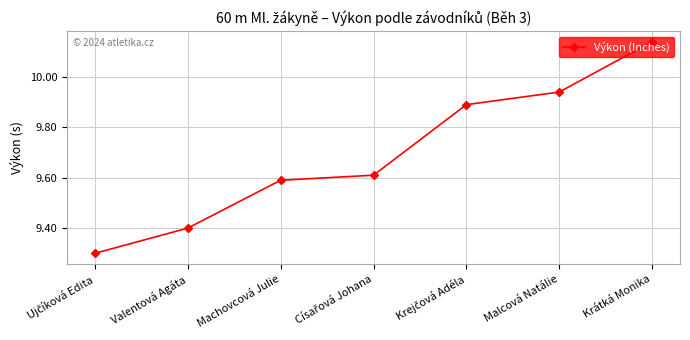

What is the average value?

9.7